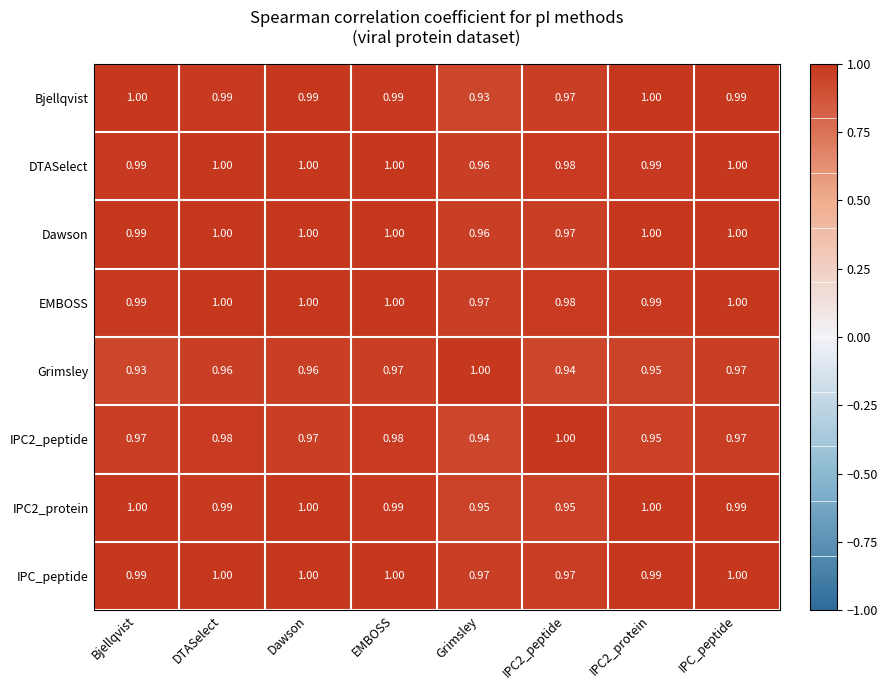

How many categories are shown in the chart?

8